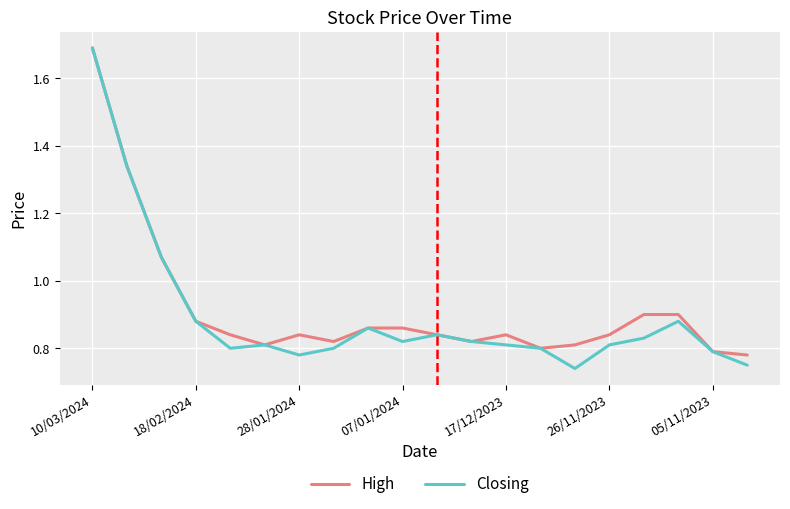

Rank the series by their average value, from lowest to highest.

Closing, High